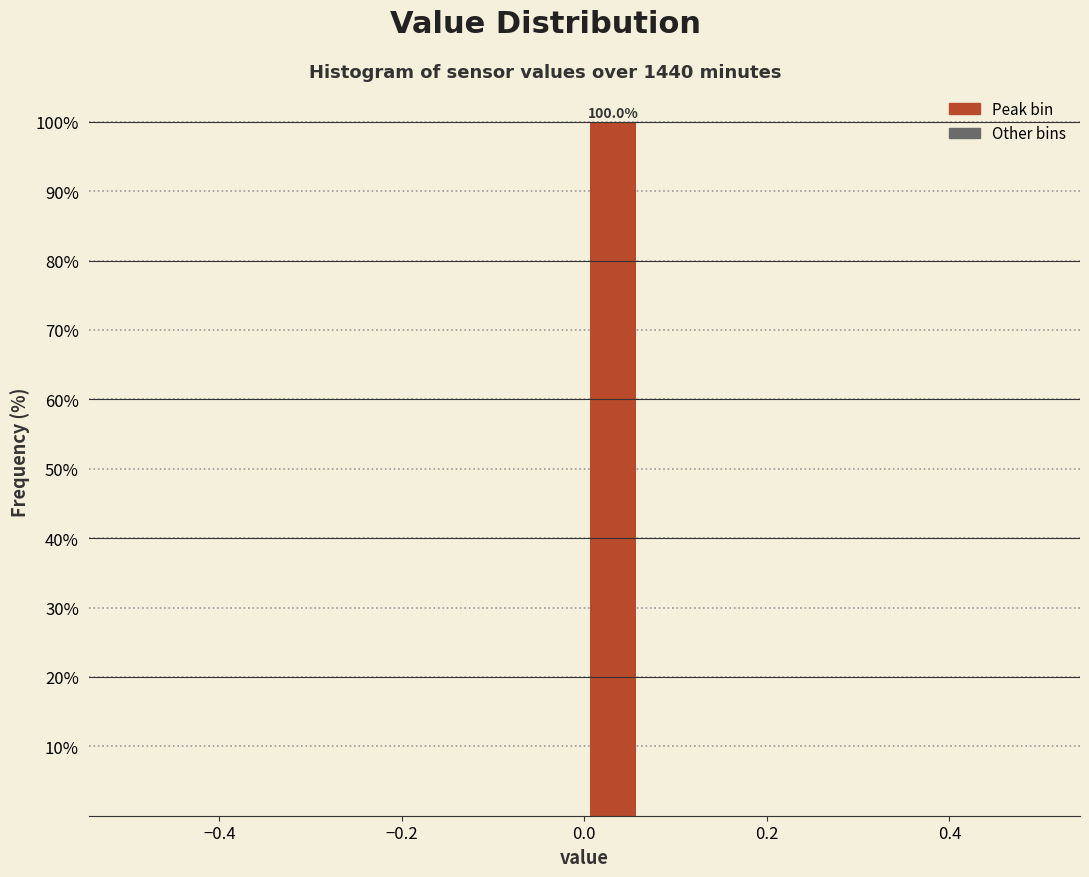

Around what value on the x-axis is the tallest bar? Give the approximate position of its centre, as read against the axis.

0.04